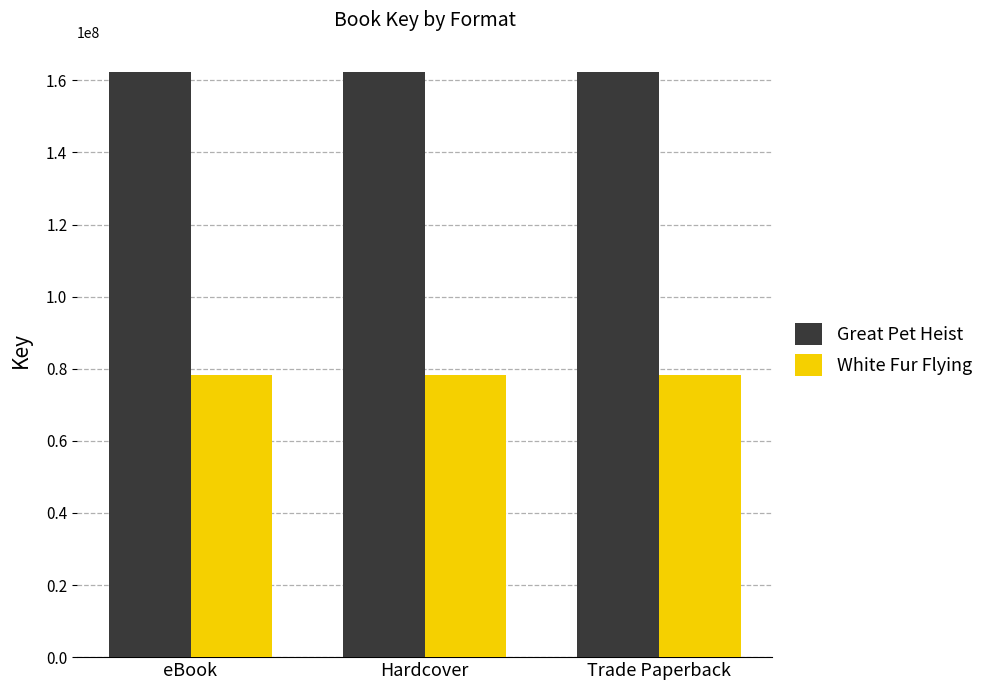

Rank the series by their maximum value, from lowest to highest.

White Fur Flying, Great Pet Heist